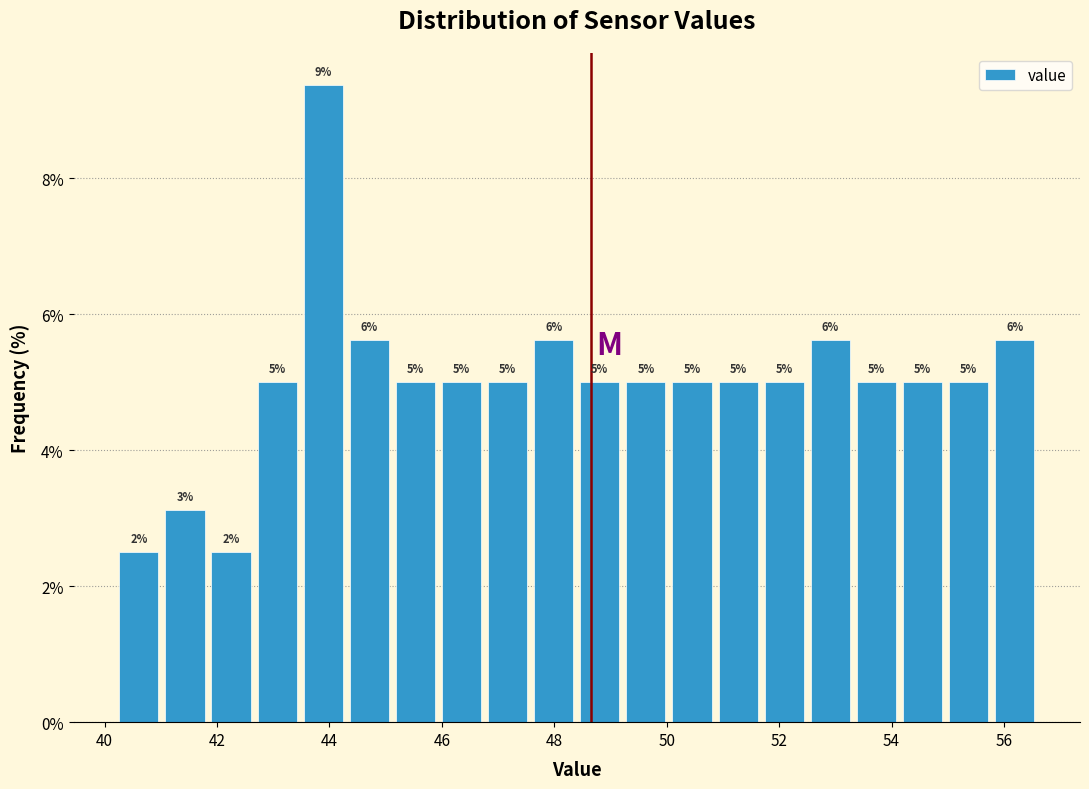

Which range on the x-axis has the tallest bar?

43.48 to 44.30